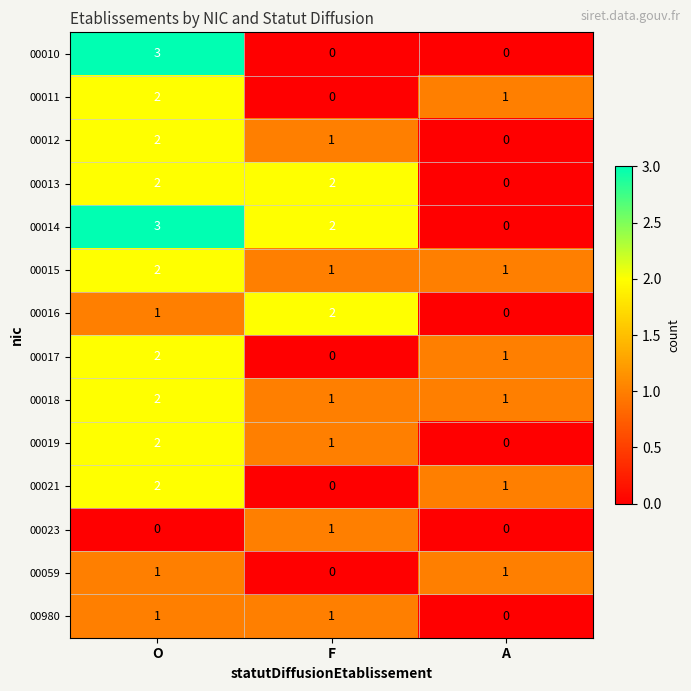

At which label does 00010 reach its peak?

O